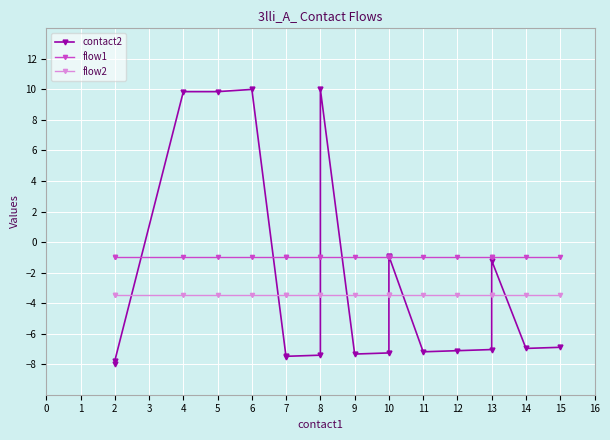

What is the value of the contact2 point at the 5th from the left?

10.0